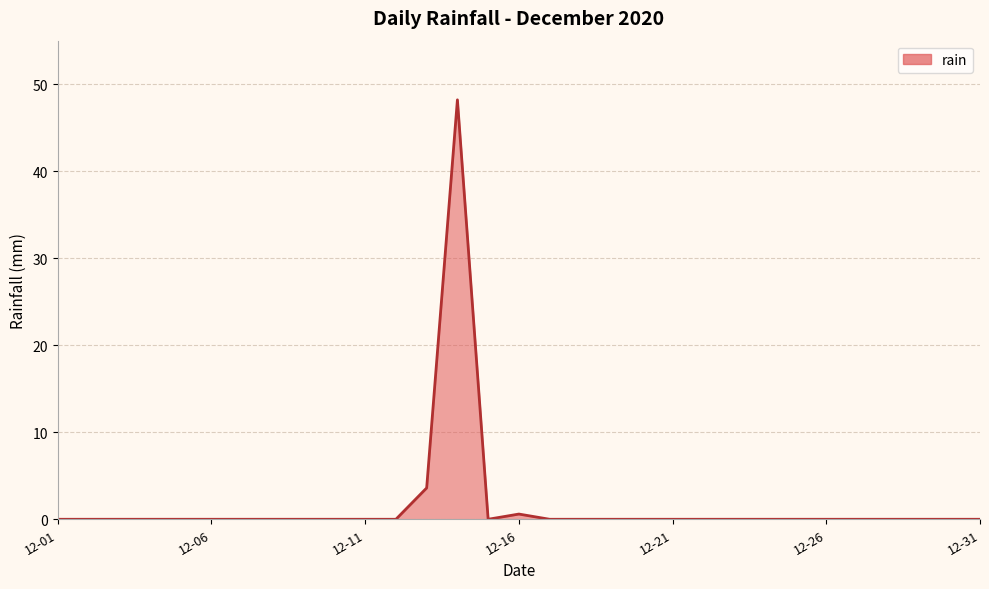

What is the greatest value displayed?

48.2